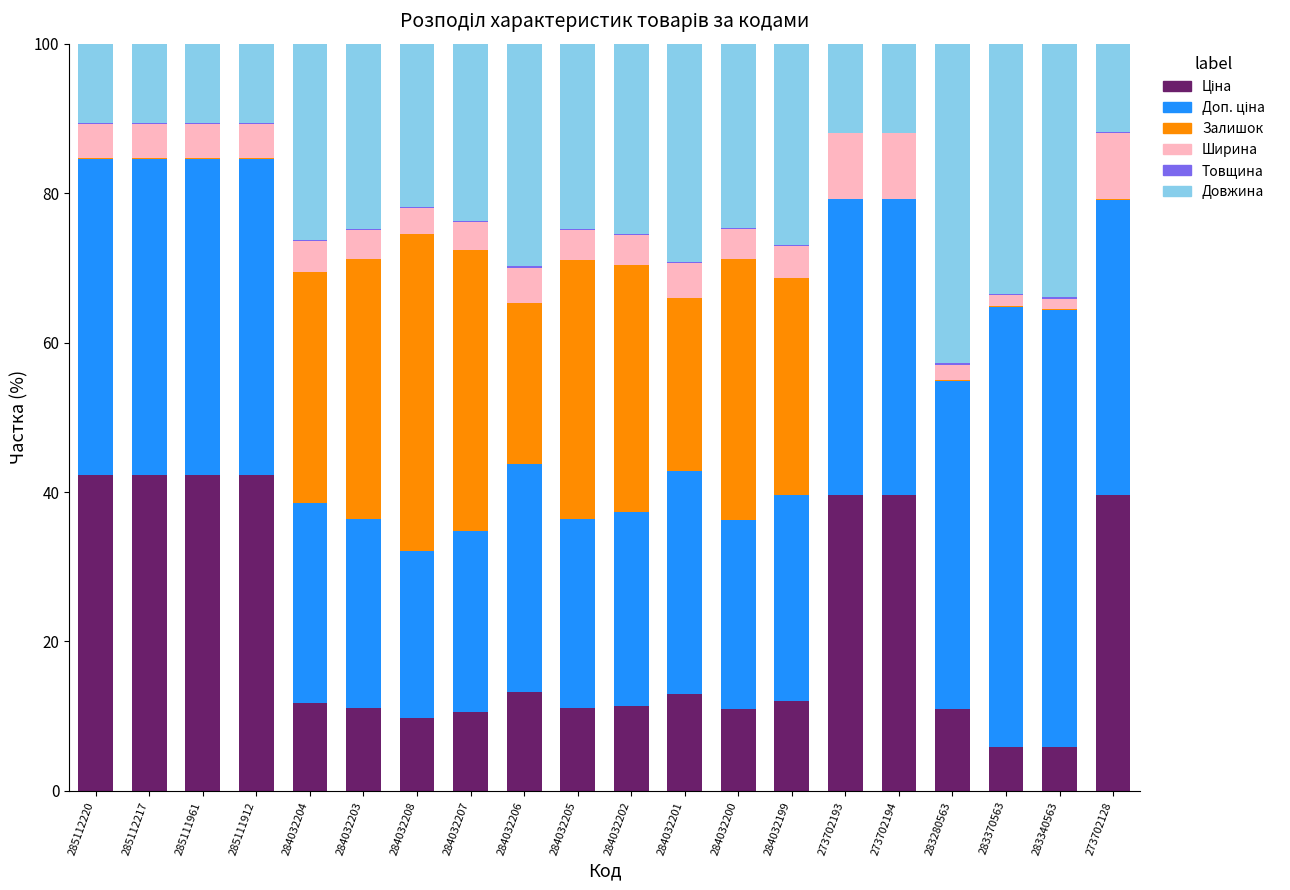

How many series are shown in this chart?

6